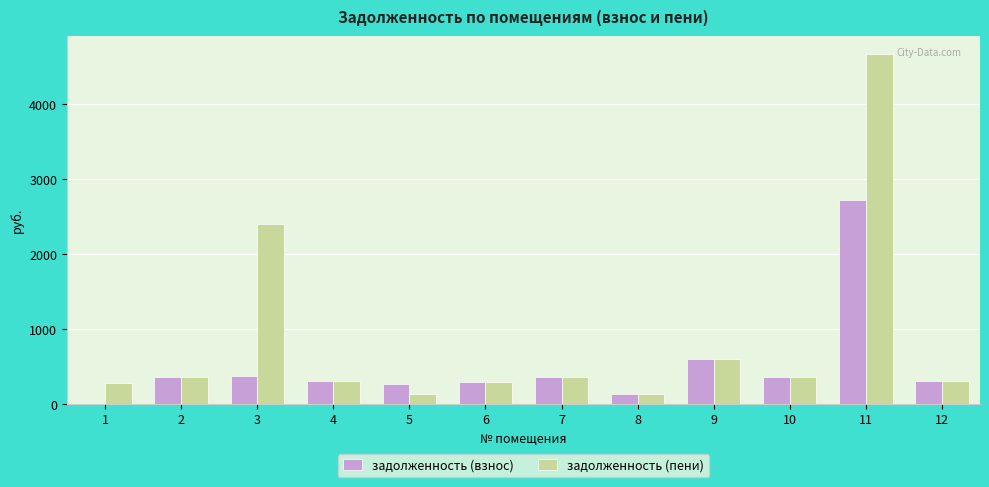

Are the bars horizontal?

No